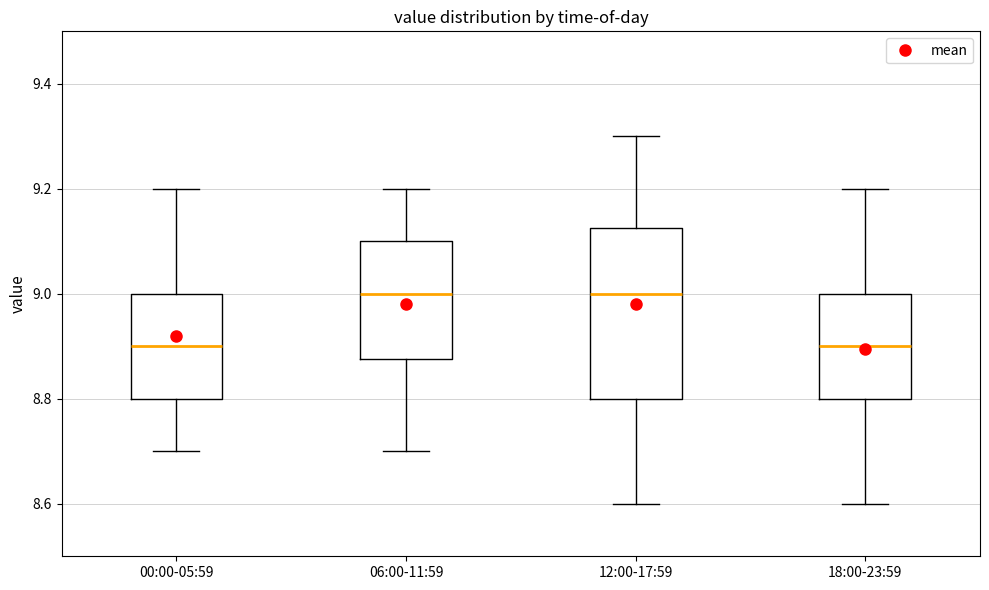

Reading left to right, read every box against the y-axis: the position of its median line, the range the box covers, and the ends of its whiskers. The values are not printed on the chart, so give them approximately, as read against the axis.

00:00-05:59: median 8.90, box 8.80 to 9.00, whiskers 8.70 to 9.20
06:00-11:59: median 9.00, box 8.88 to 9.10, whiskers 8.70 to 9.20
12:00-17:59: median 9.00, box 8.80 to 9.12, whiskers 8.60 to 9.30
18:00-23:59: median 8.90, box 8.80 to 9.00, whiskers 8.60 to 9.20